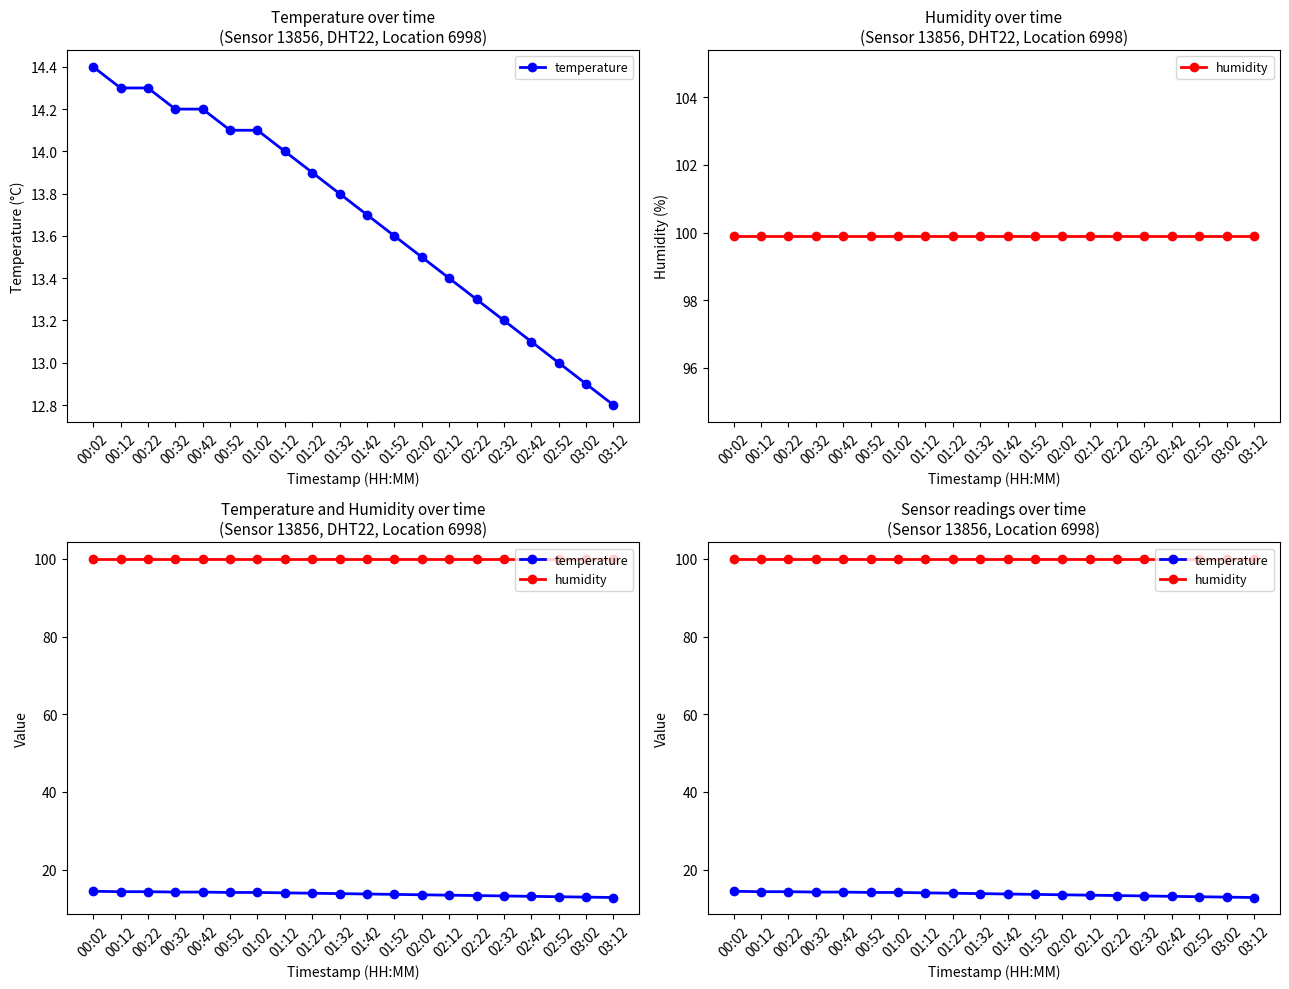

What value does the temperature series have at 01:02?

14.1